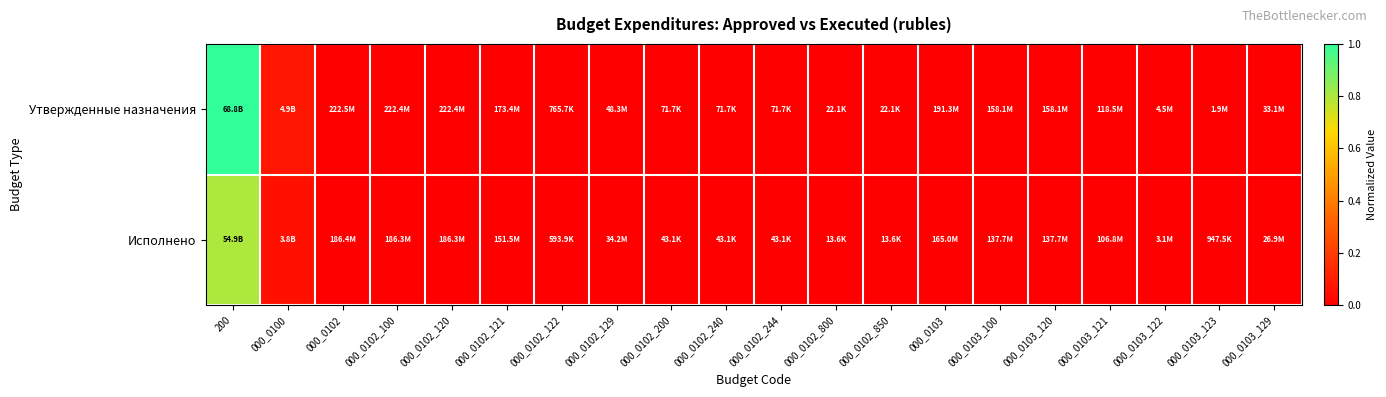

Count the number of categories in the chart.

20